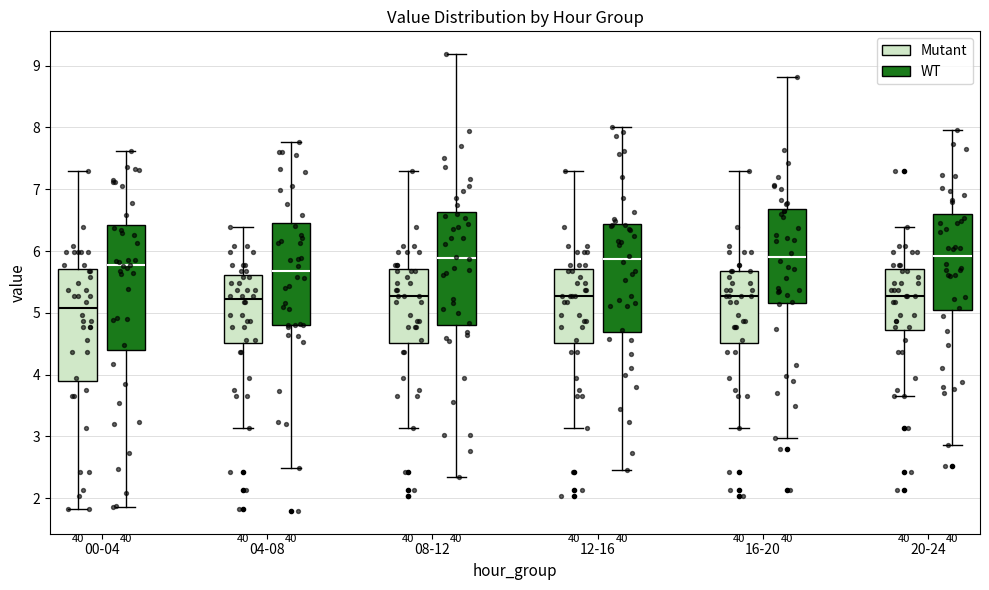

Where is the lower edge of the box for 20-24 (WT) on the y-axis? The values are not printed on the chart, so give them approximately, as read against the axis.

5.0